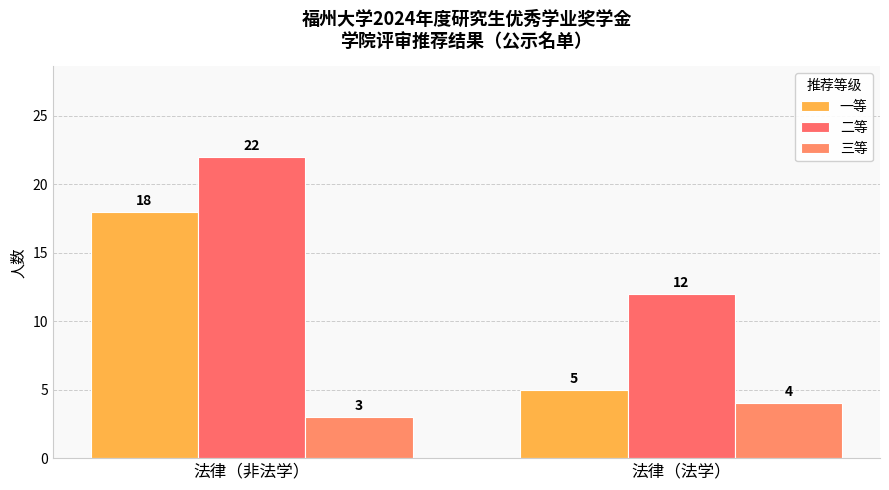

How many 一等 values are between 5 and 18?

2